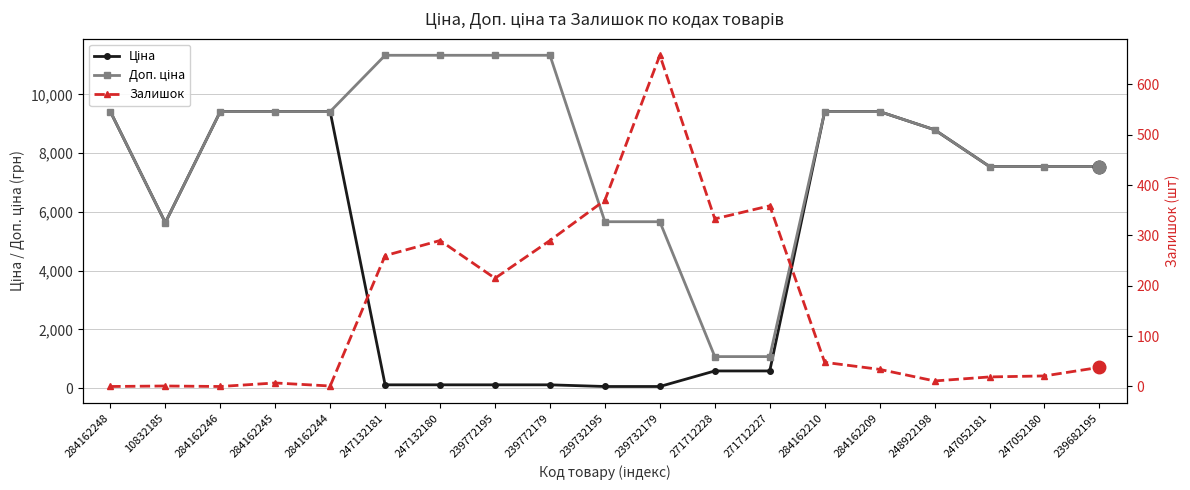

What is the label of the 13th point from the left?

271712227